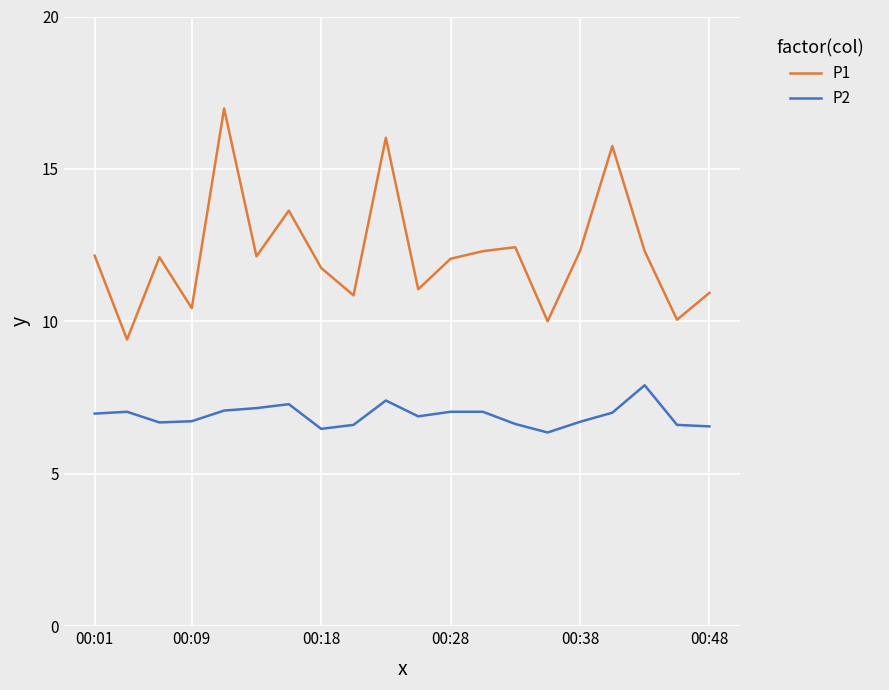

True or false: P2 and P1 cross at least once.

False